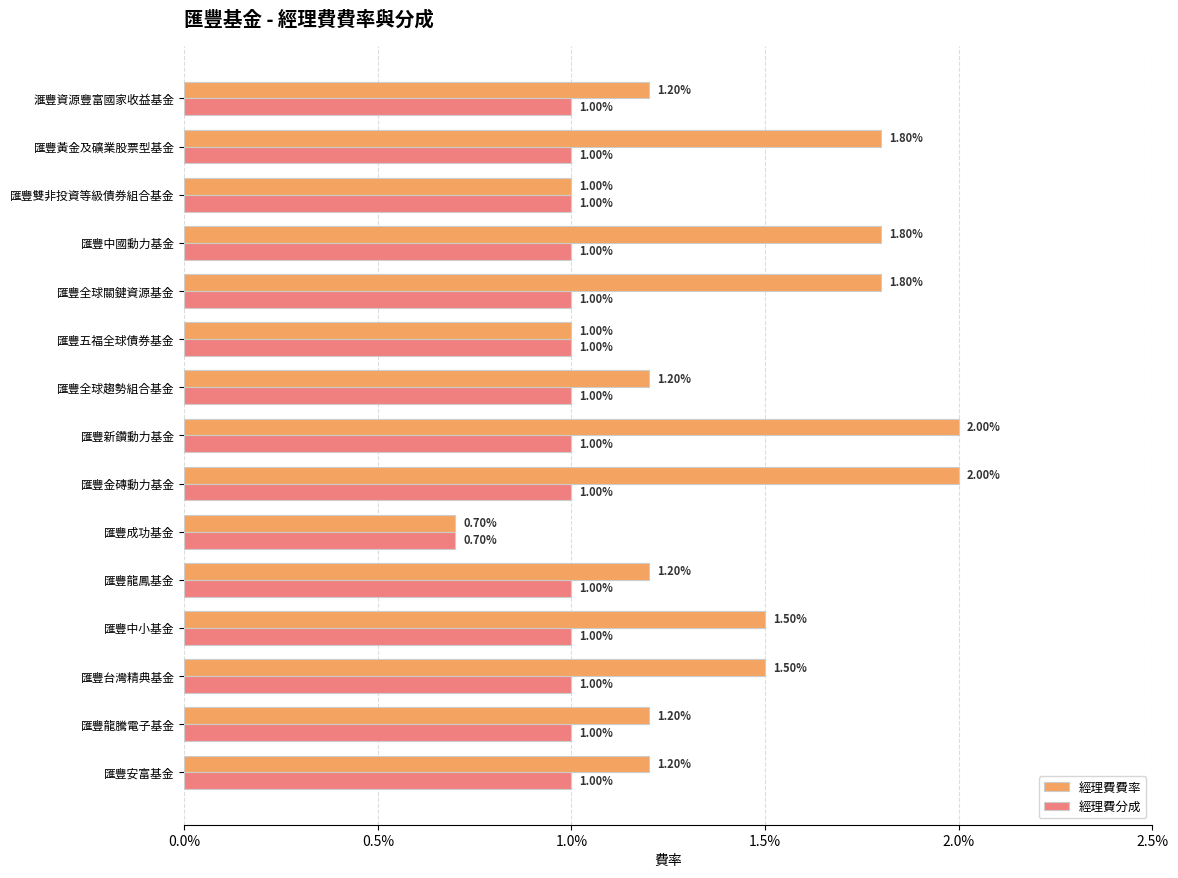

What are all the series names shown in the legend?

經理費費率, 經理費分成